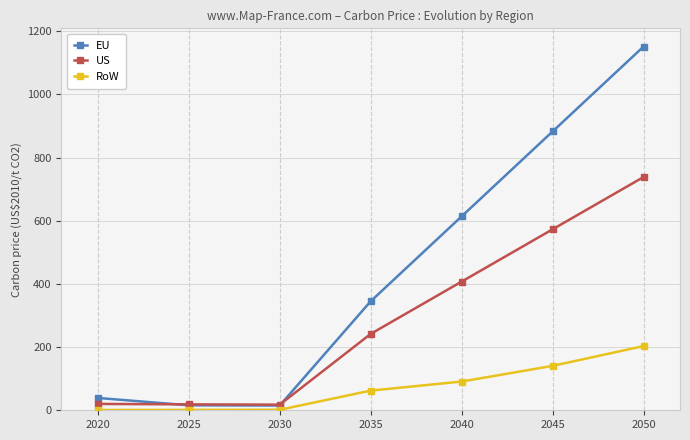

At 2050, list the series in order from smallest to largest.

RoW, US, EU